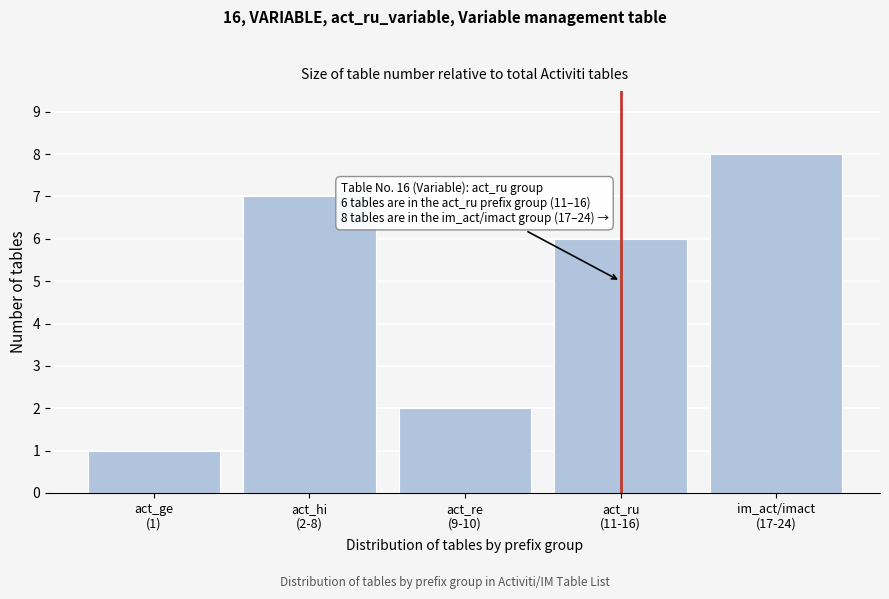

Reading left to right, transcribe all the data shown in this chart.

1	7	2	6	8